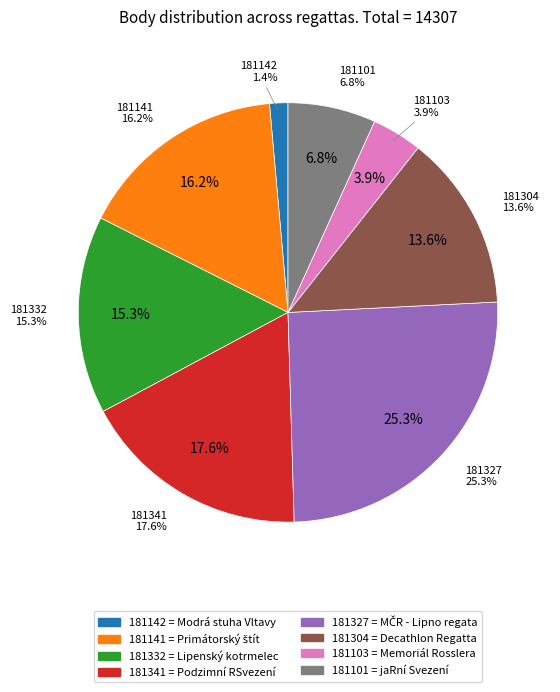

To the nearest percent, what is the difference between the 181332 and 181142 slice percentages?

14%